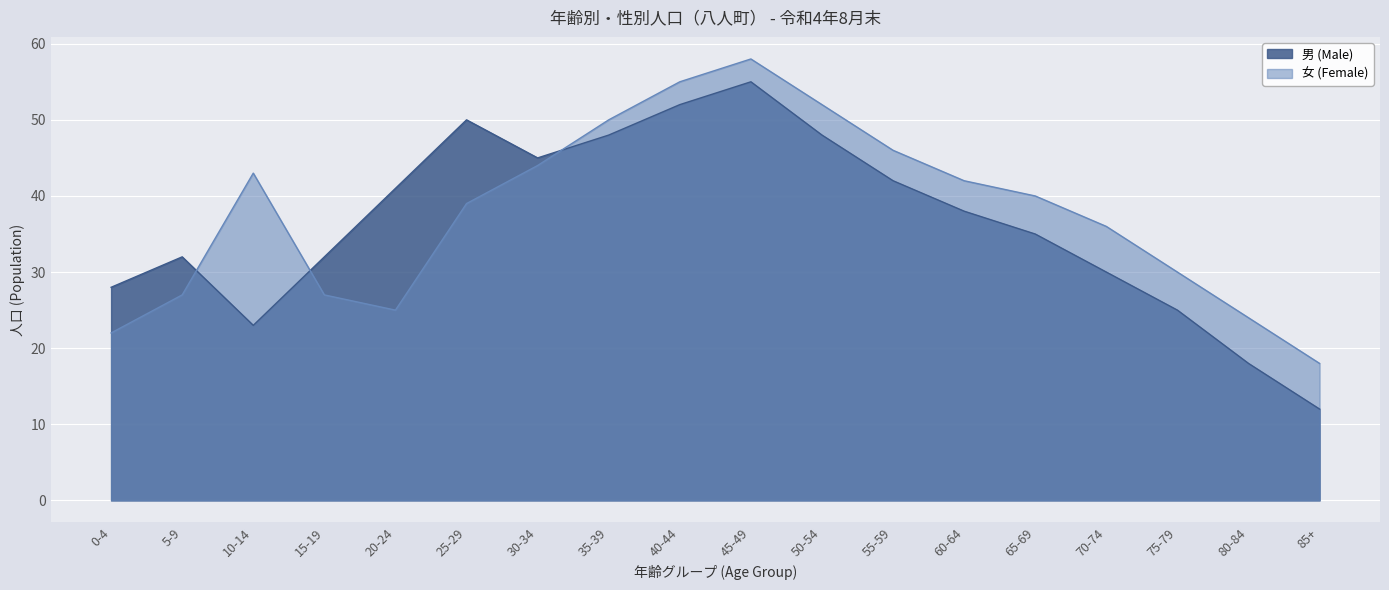

Between which two adjacent categories do 女 (Female) and 男 (Male) first intersect?

5-9 and 10-14